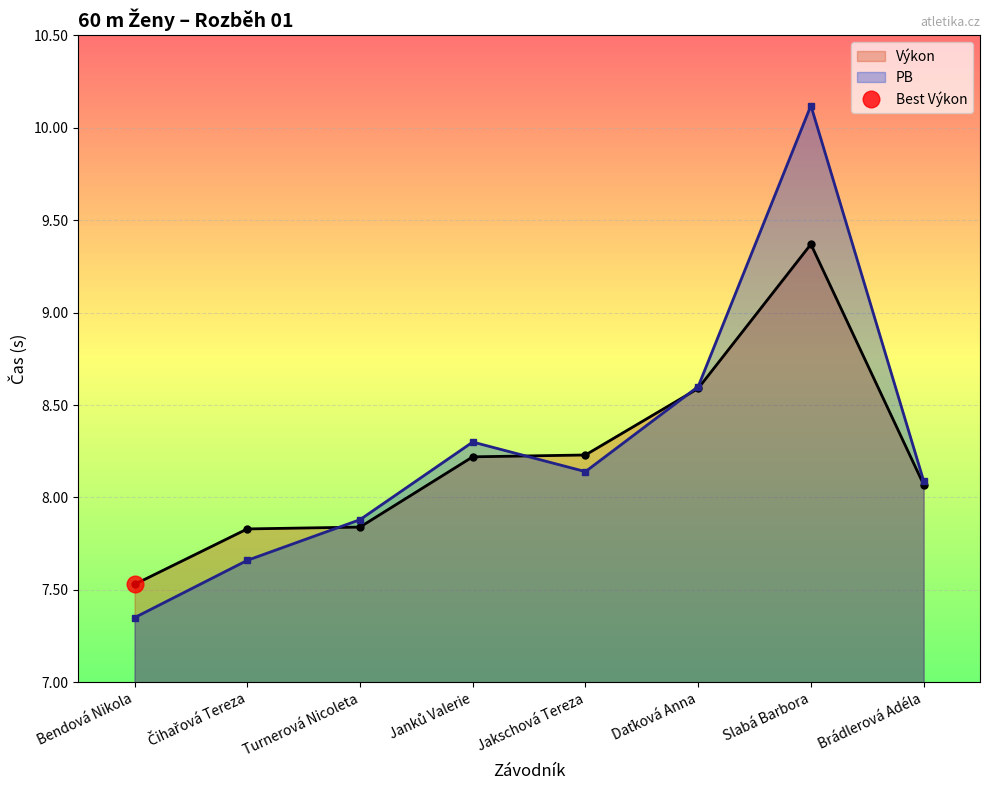

What is the average value of the Výkon series?

8.2